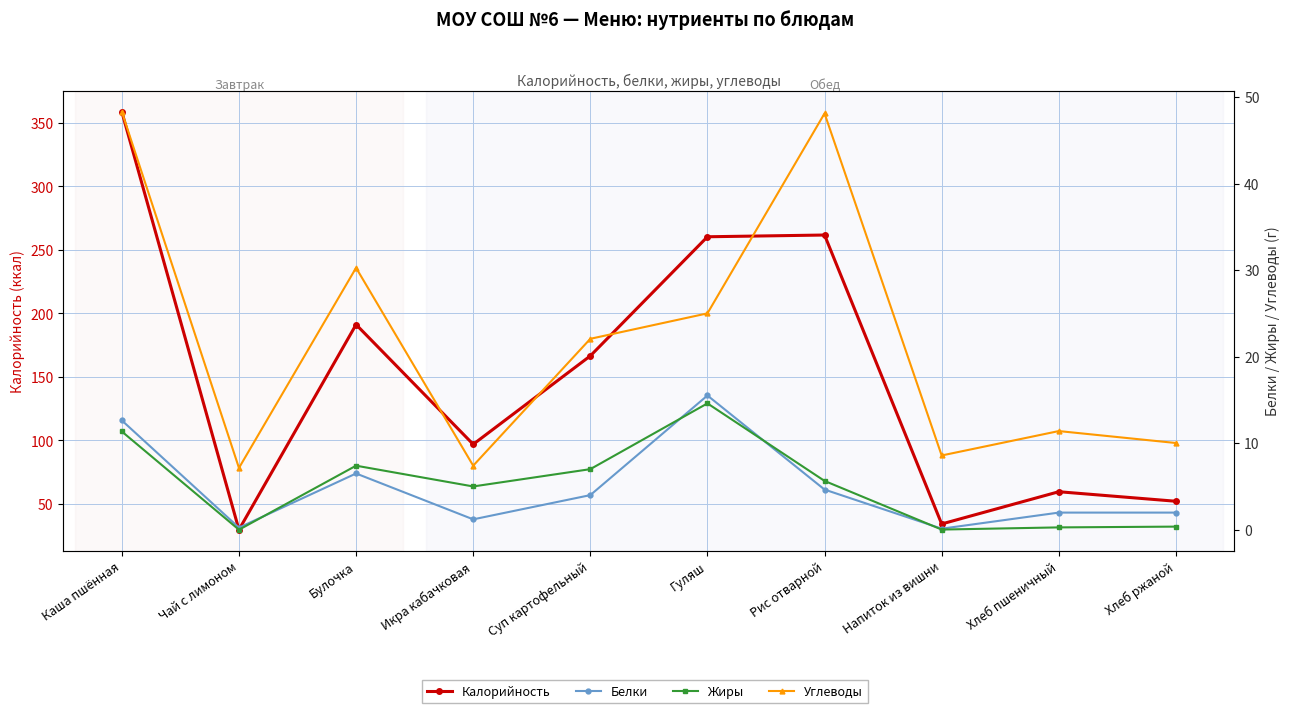

At which category is the sum across all series the highest?

Каша пшённая